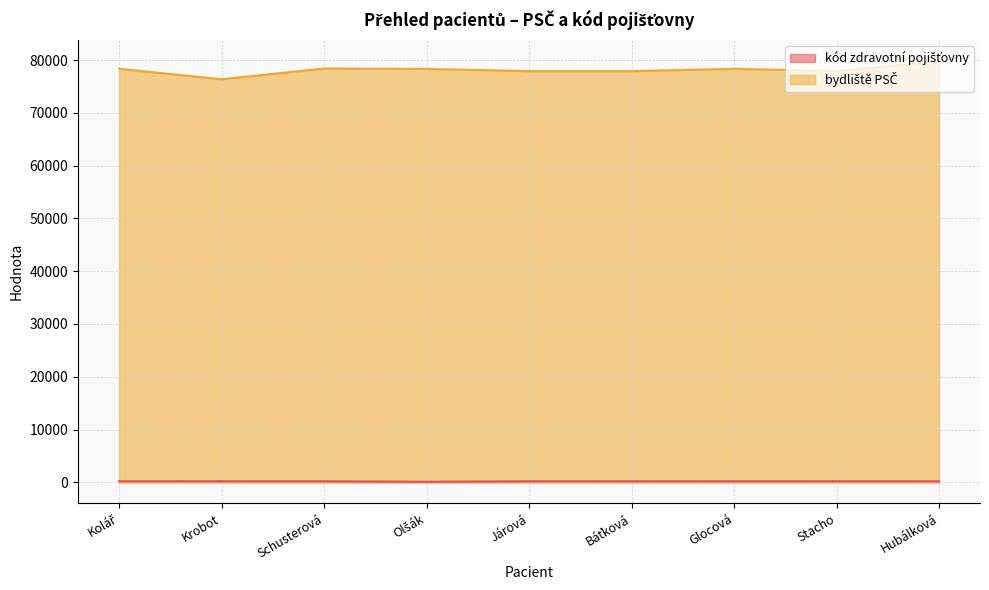

Reading left to right, list all the values displayed in this chart.

kód zdravotní pojišťovny: Kolář=211	Krobot=211	Schusterová=205	Olšák=111	Járová=201	Báťková=205	Glocová=205	Stacho=211	Hubálková=201
bydliště PSČ: Kolář=78347	Krobot=76361	Schusterová=78391	Olšák=78316	Járová=77900	Báťková=77900	Glocová=78335	Stacho=77900	Hubálková=79804